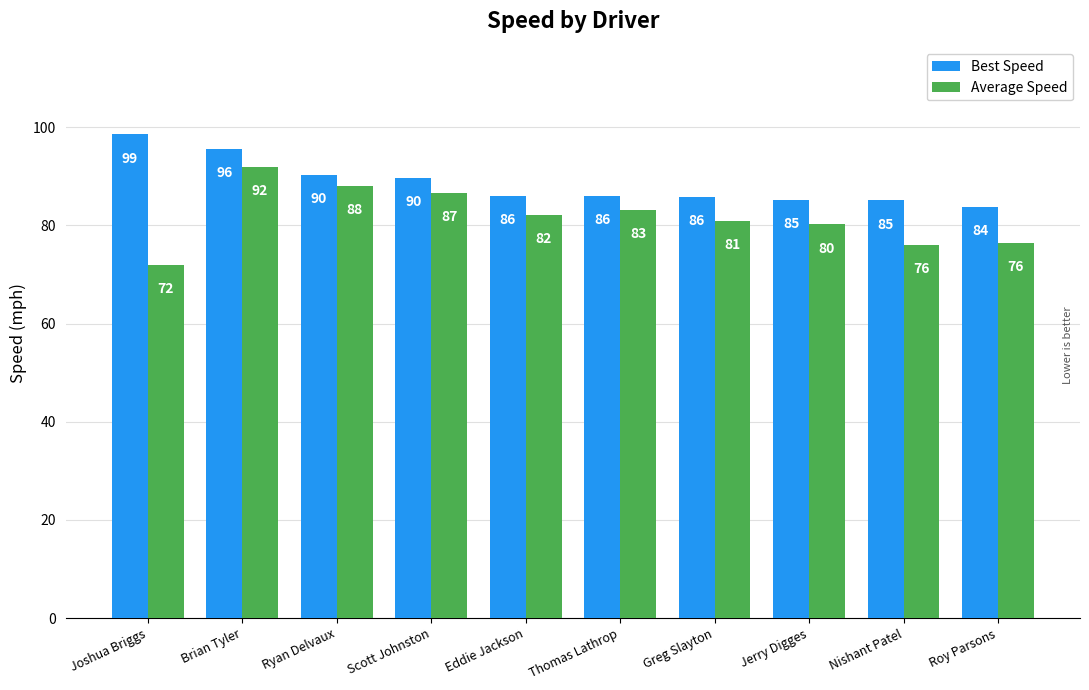

What is the spread (max minus min) of values at Brian Tyler?

3.7